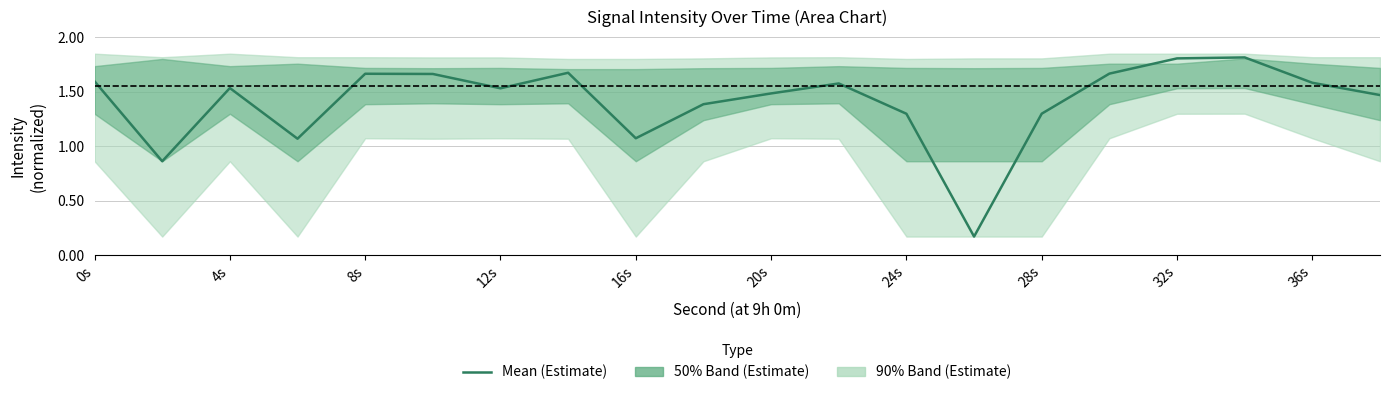

At which label does the data first exceed 1?

0s